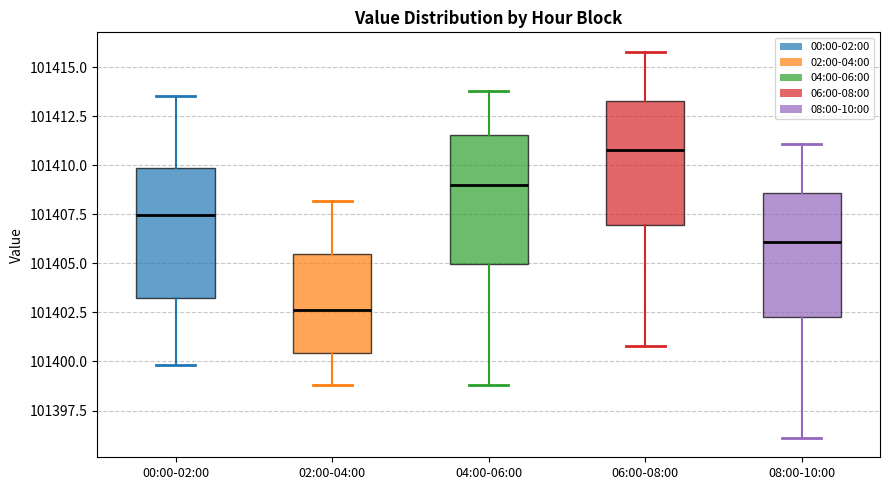

Where does the upper whisker of the box for 00:00-02:00 end on the y-axis? The values are not printed on the chart, so give them approximately, as read against the axis.

101413.5